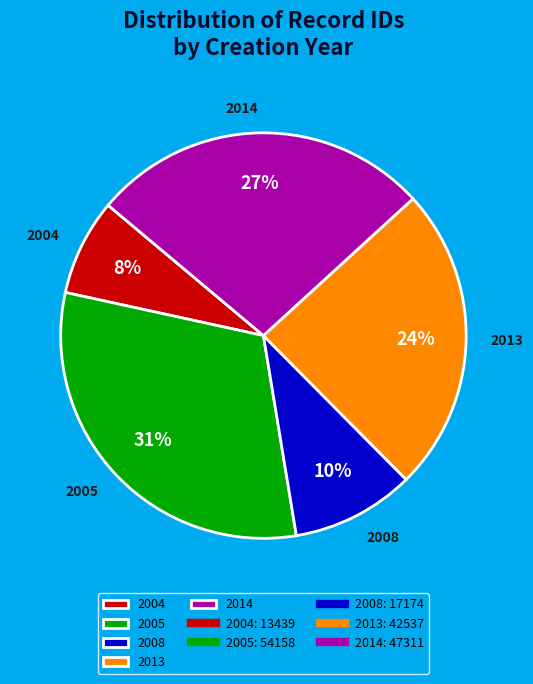

How many segments does this pie chart have?

5